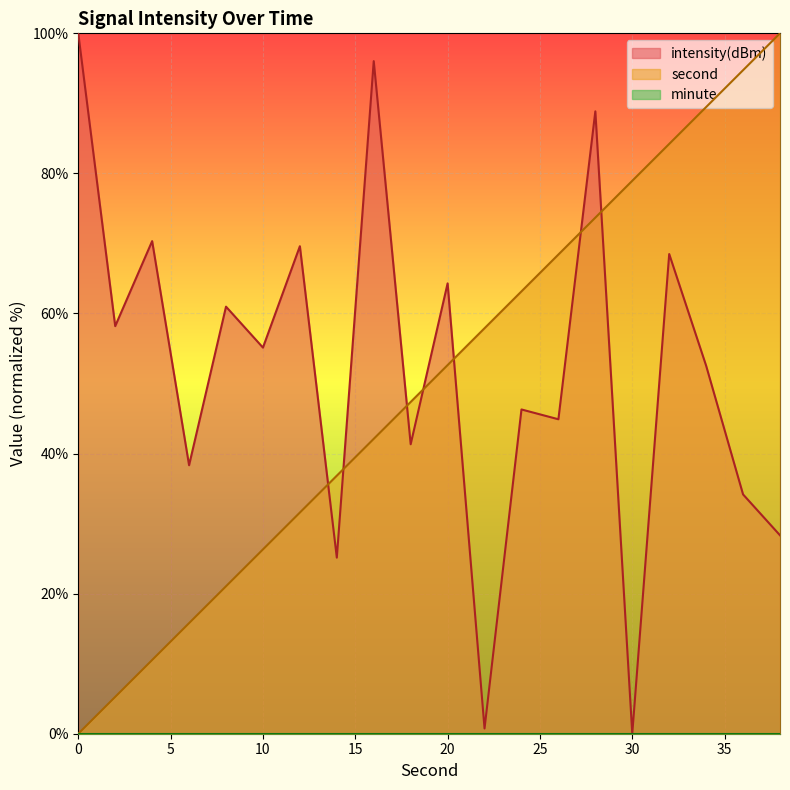

Between which two adjacent categories do intensity and second first intersect?

12 and 14